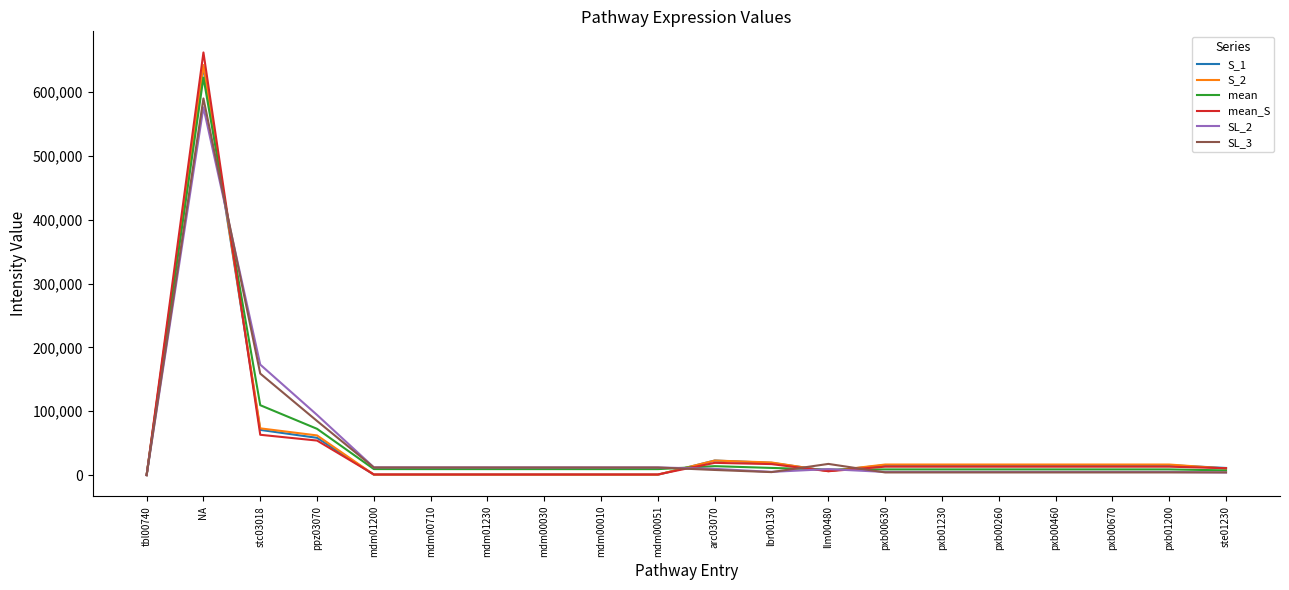

Which category has the highest value in the mean series?

NA